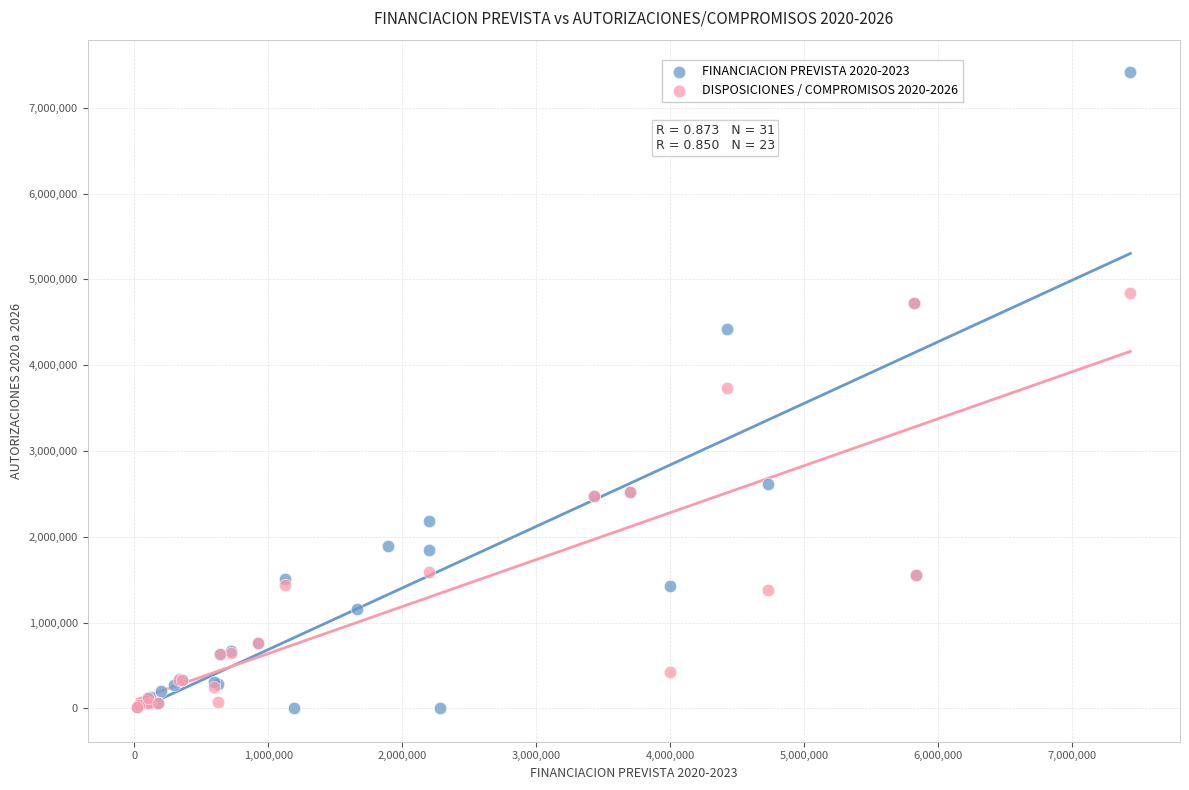

Which series has the widest spread of Y values?

FINANCIACION PREVISTA 2020-2023